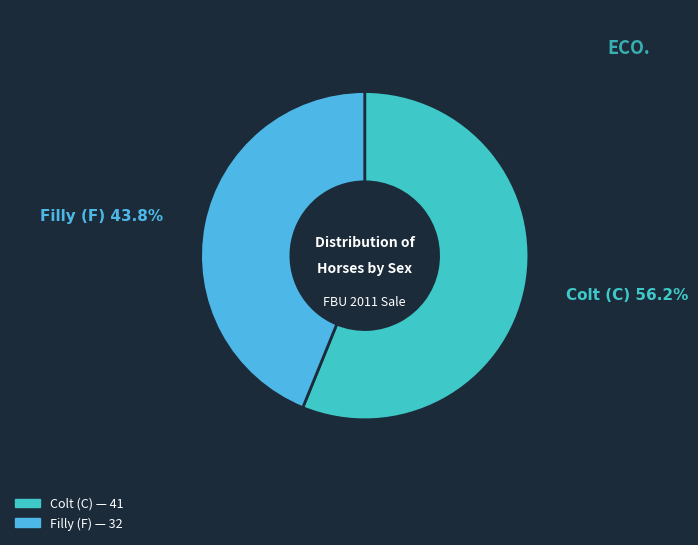

Count the number of slices in the pie.

2